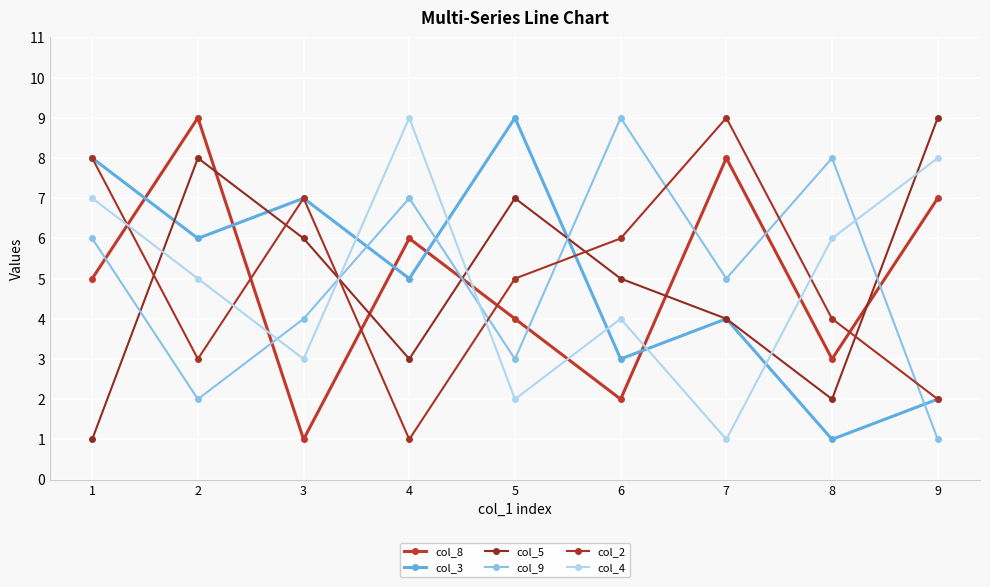

In col_8, how many points are higher than both neighbors (excluding endpoints)?

3